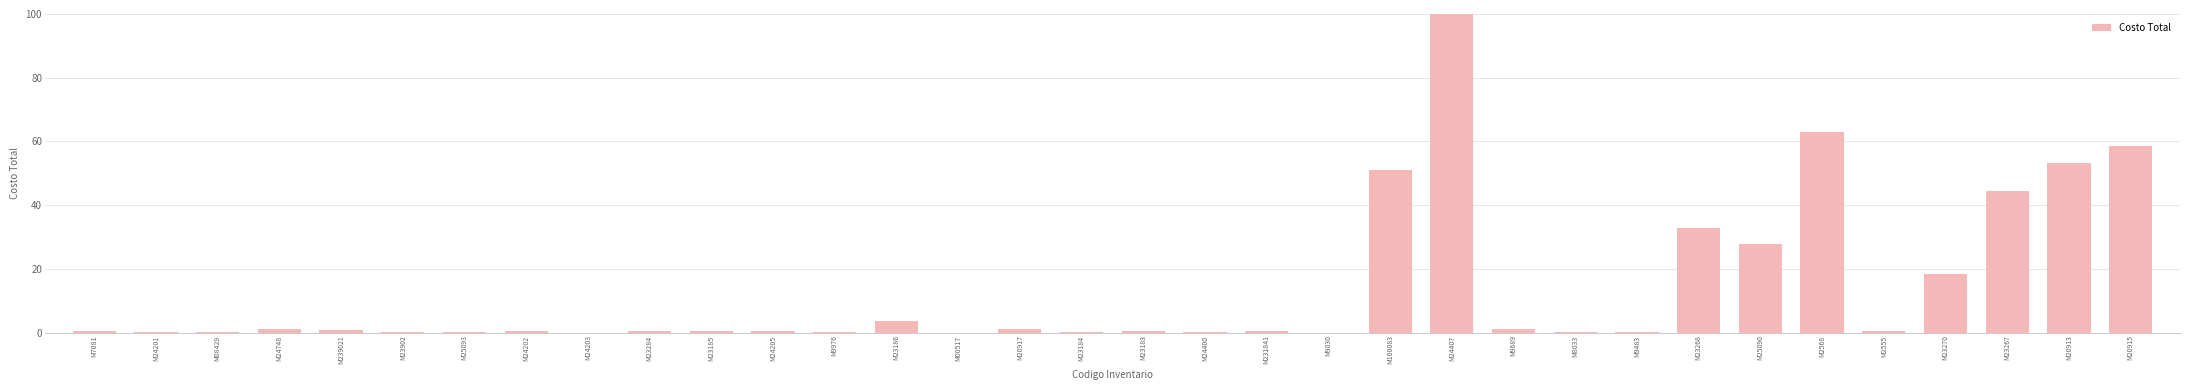

Which label corresponds to the largest value in the chart?

M24407